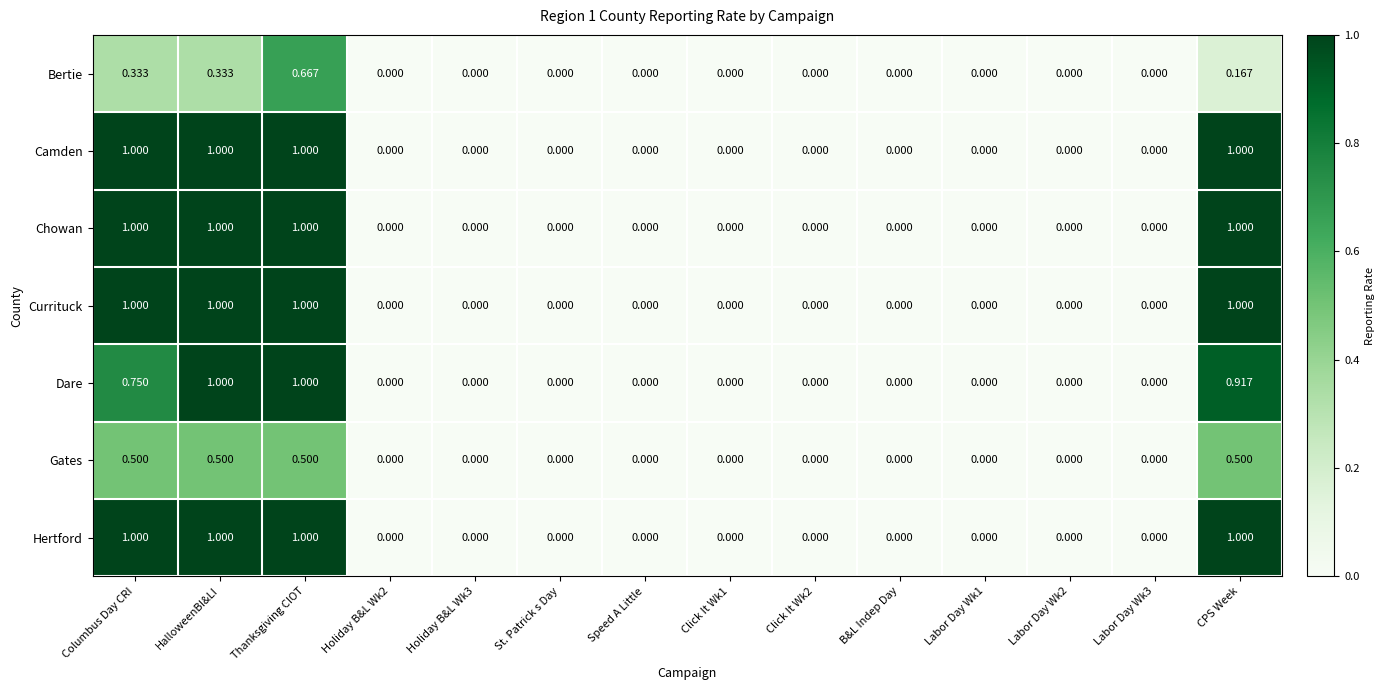

Is the value of Currituck at Thanksgiving CIOT greater than the value of Hertford at Click It Wk2?

Yes